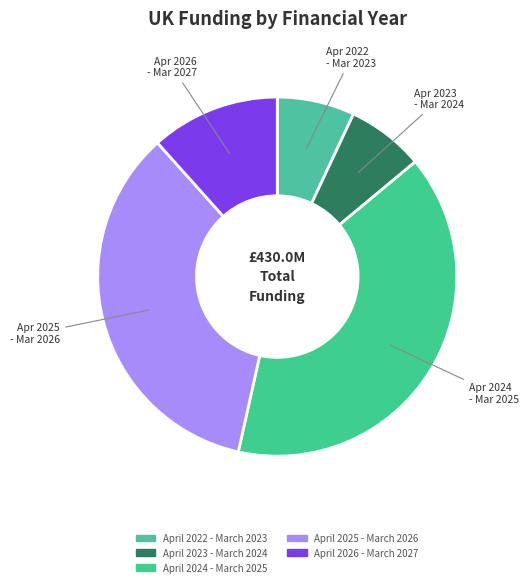

Combined, do April 2022 - March 2023 and April 2023 - March 2024 account for over 50%?

No